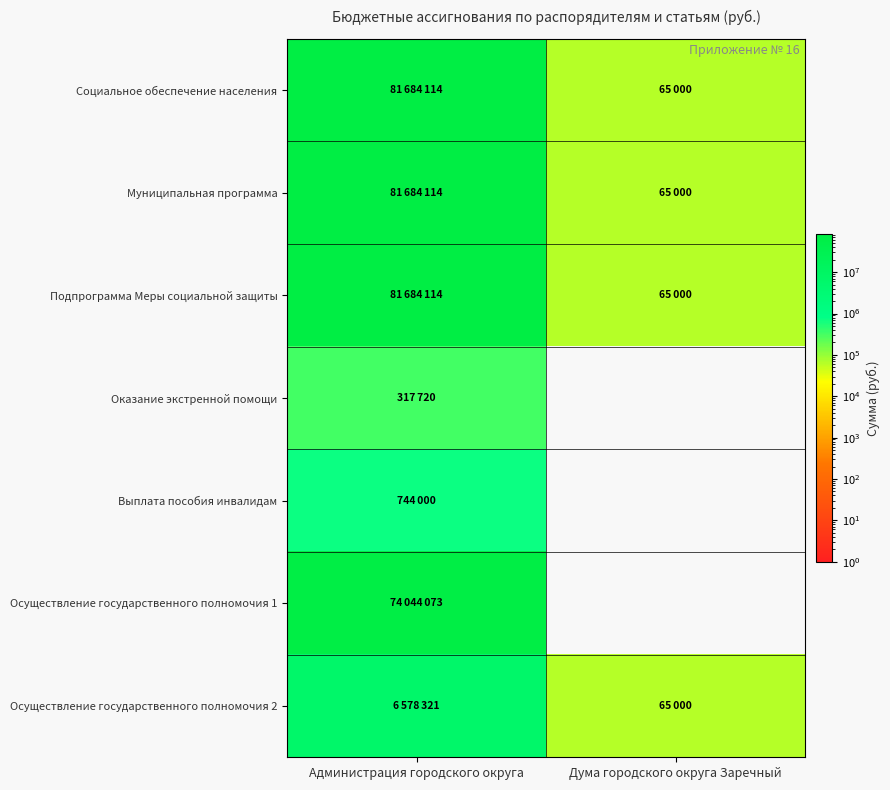

Which series has the largest range (max minus min)?

Социальное обеспечение населения